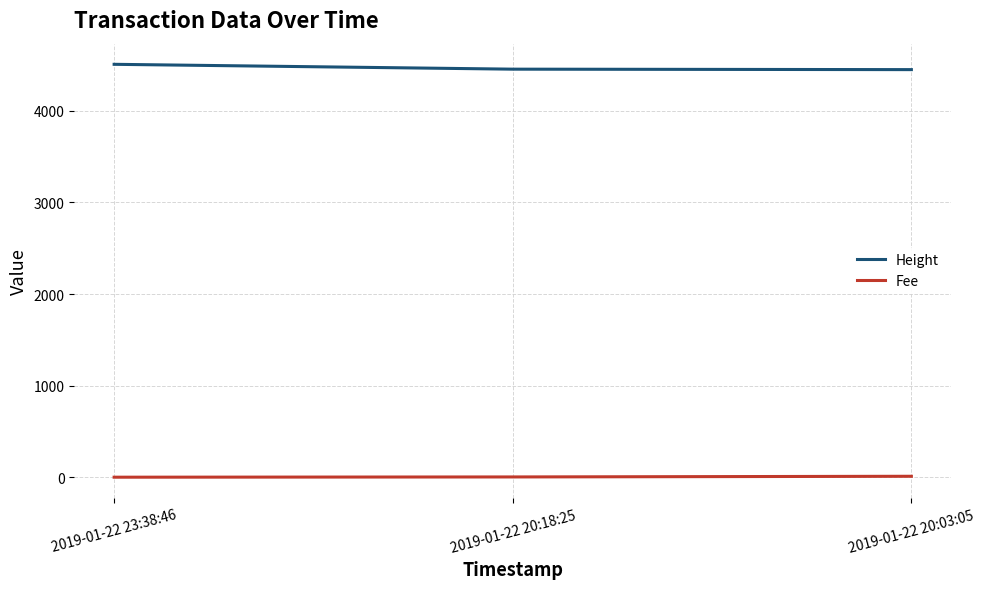

Rank the series by their maximum value, from highest to lowest.

Height, Fee